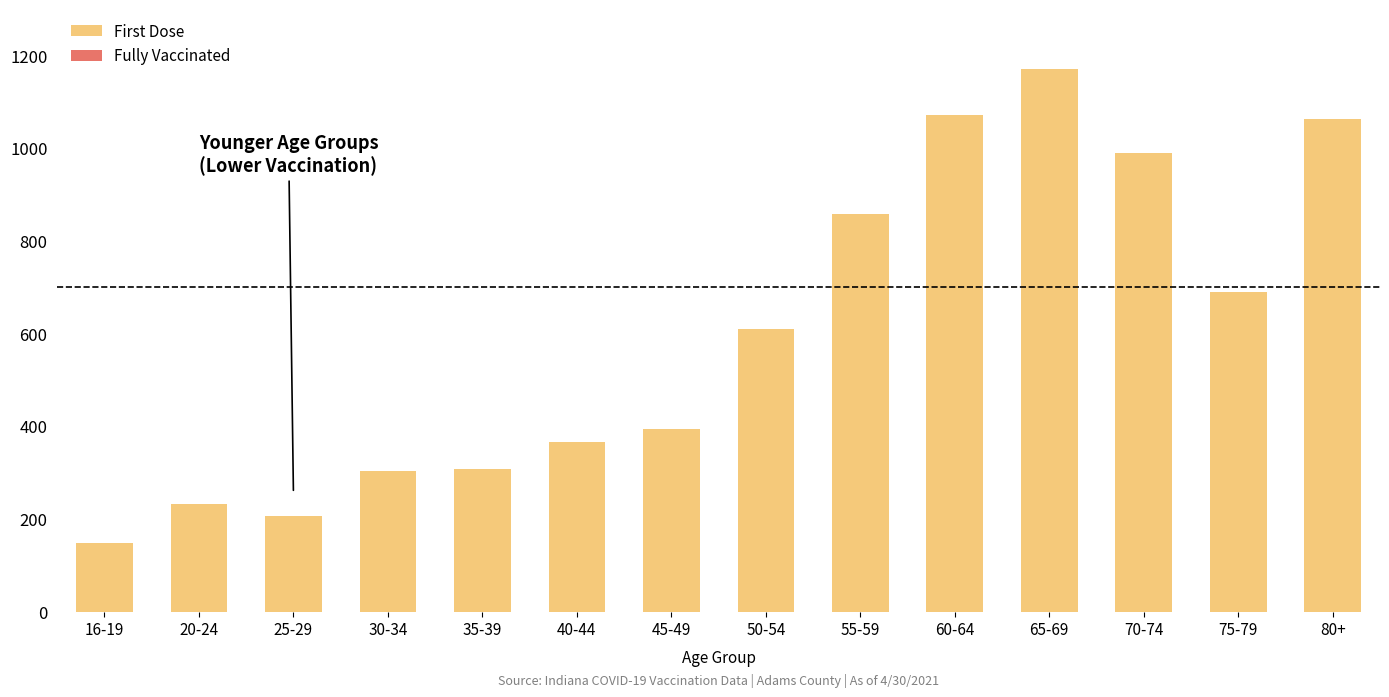

What is the maximum value shown in the chart?

1172